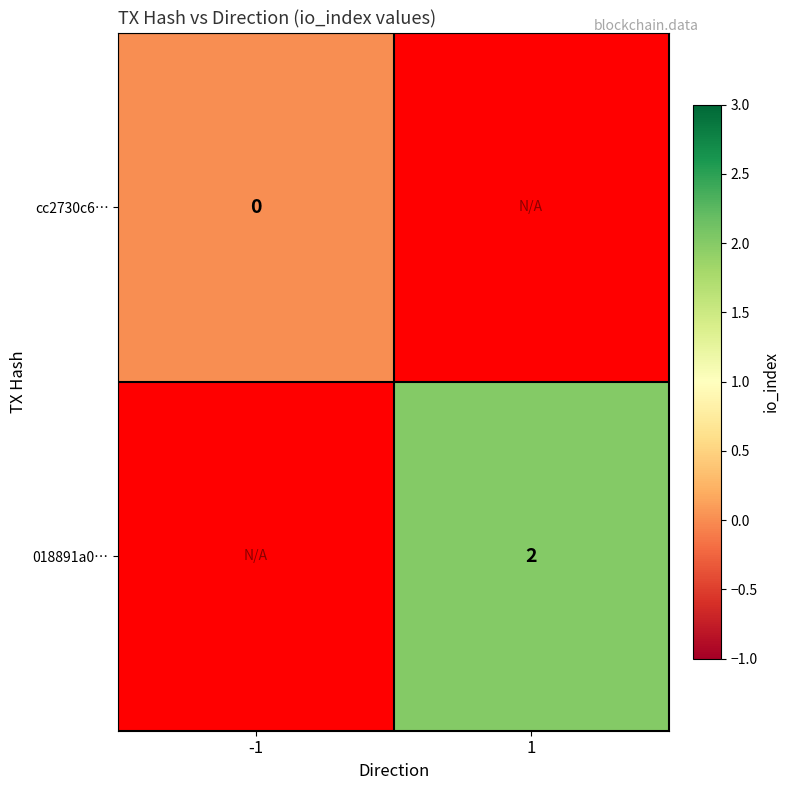

Is the value of cc2730c6… at -1 greater than the value of 018891a0… at 1?

No